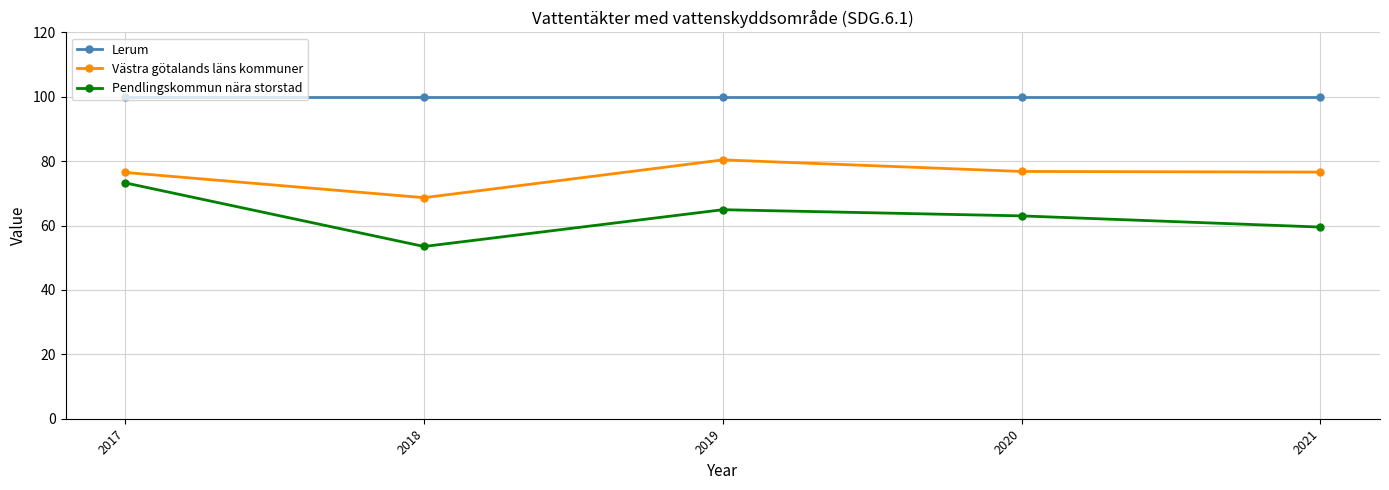

True or false: Lerum has more than 2 points higher than both neighbors.

False